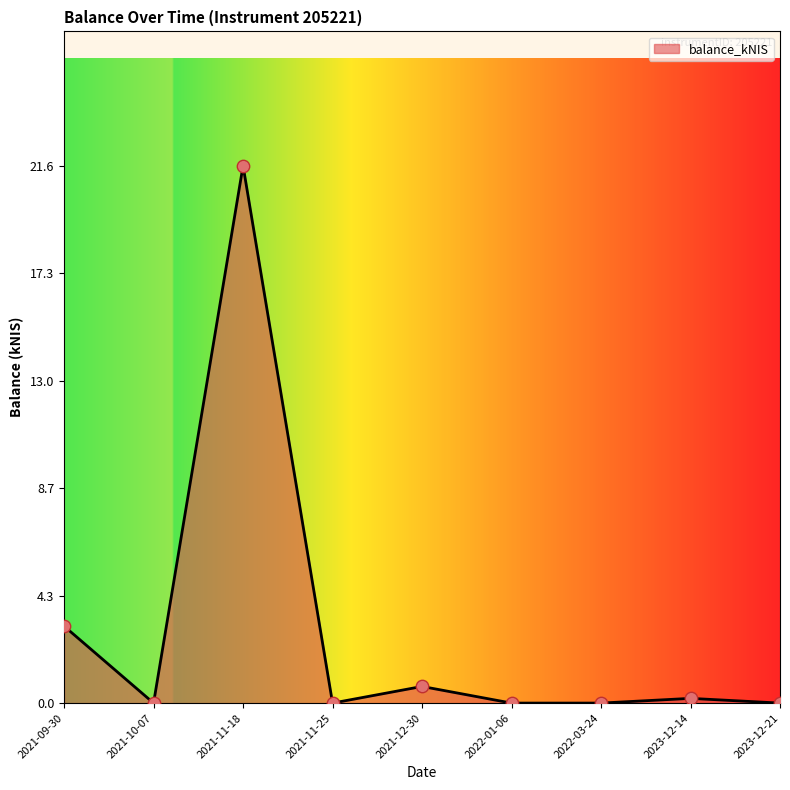

What is the change in value from 2022-03-24 to 2023-12-14?

+0.2